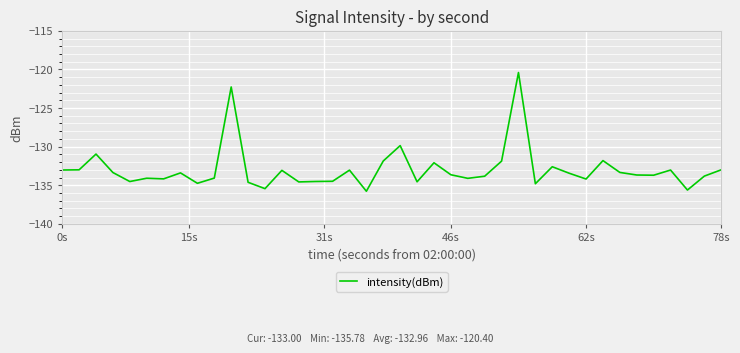

What is the greatest value displayed?

-120.4